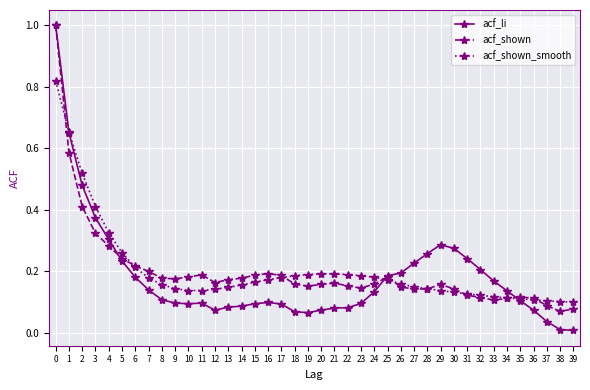

Which series has the widest spread of values?

acf_li